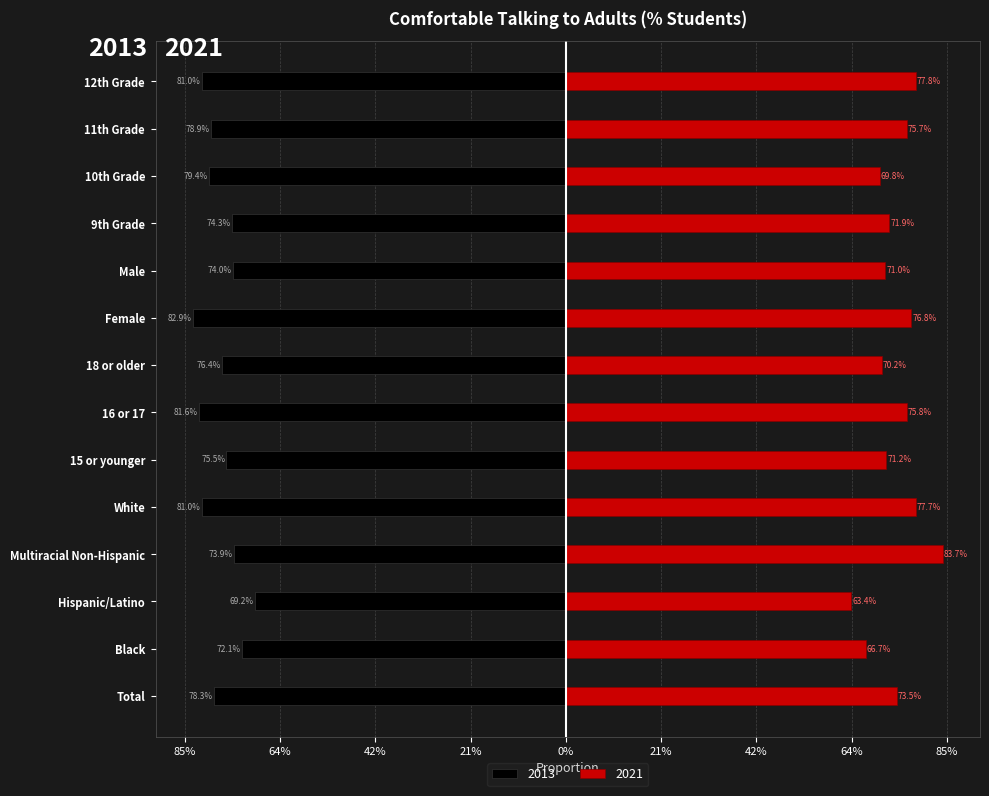

How many categories are shown in the chart?

14